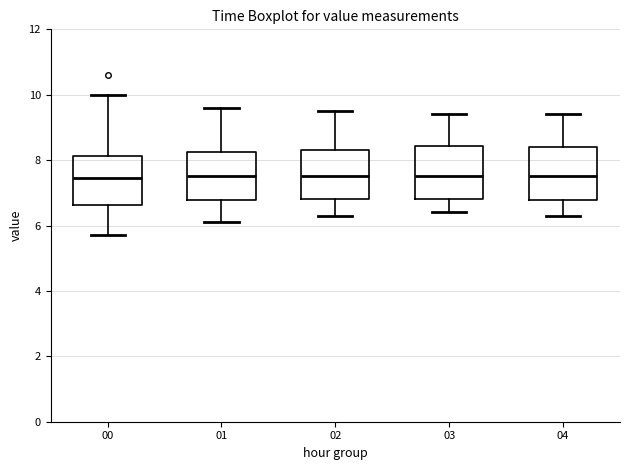

Reading left to right, transcribe this box plot: for each box, give where its median line is, the range the box spans, and where its two whiskers end, as read against the y-axis. The values are not printed on the chart, so give them approximately, as read against the axis.

00: median 7.4, box 6.6 to 8.2, whiskers 5.8 to 10.0
01: median 7.6, box 6.8 to 8.2, whiskers 6.2 to 9.6
02: median 7.6, box 6.8 to 8.4, whiskers 6.4 to 9.6
03: median 7.6, box 6.8 to 8.4, whiskers 6.4 to 9.4
04: median 7.6, box 6.8 to 8.4, whiskers 6.4 to 9.4